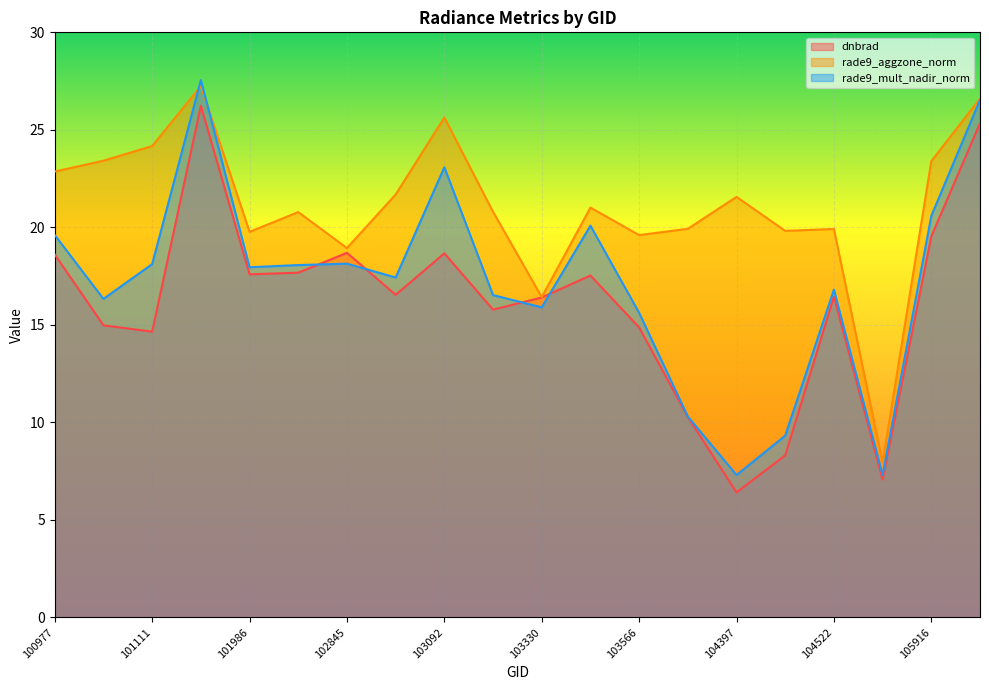

Which series ends up on top after the final intersection of rade9_mult_nadir_norm and rade9_aggzone_norm?

rade9_aggzone_norm